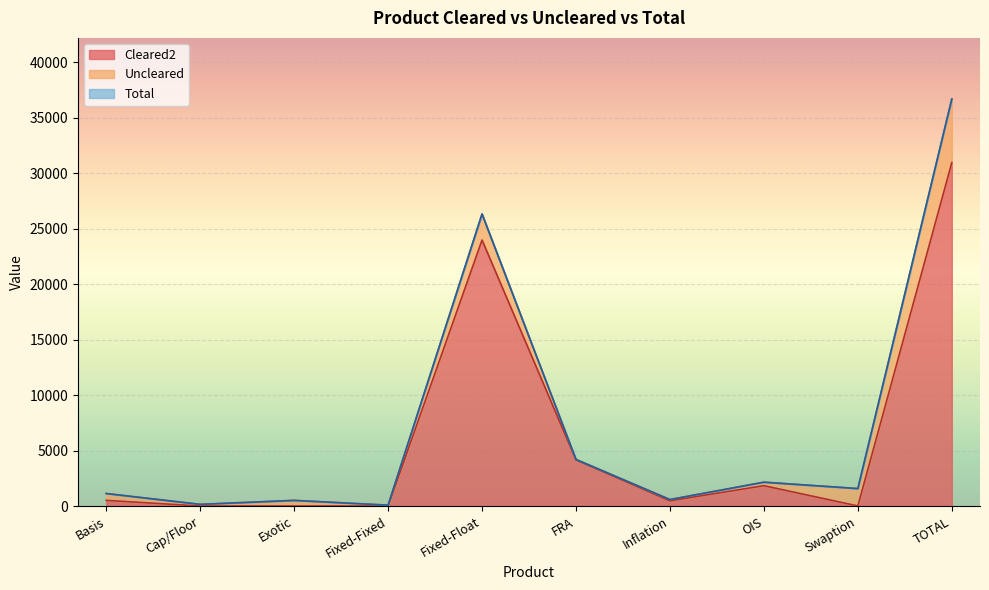

What is the minimum value for Total?

77